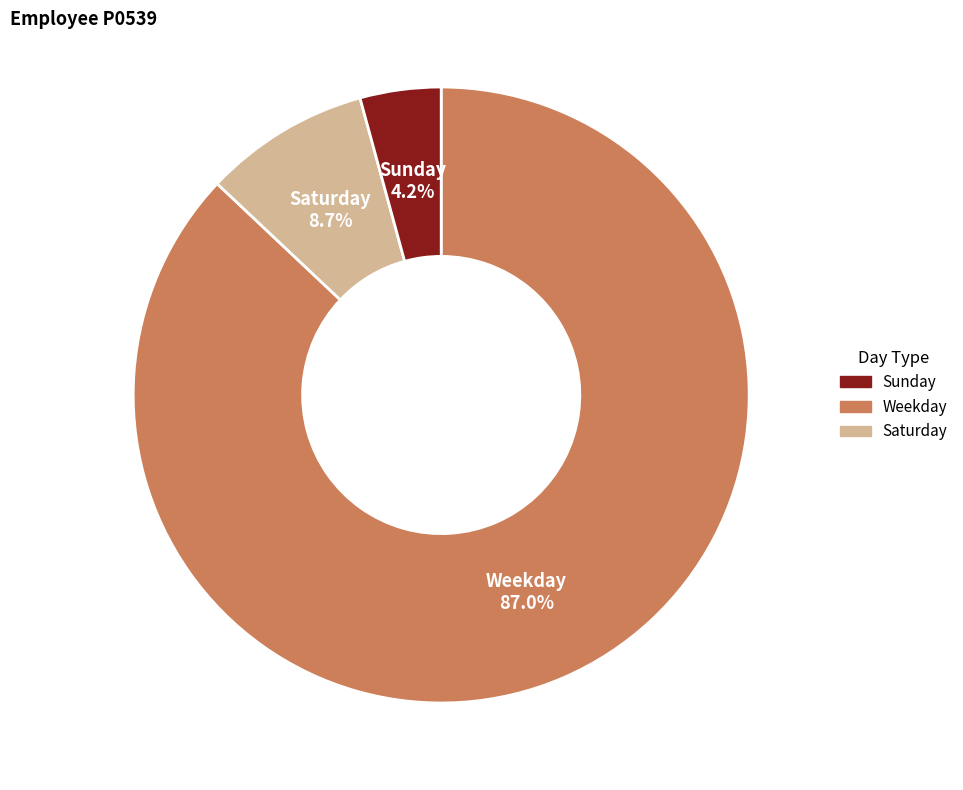

Is there any slice that represents more than half of the pie?

Yes